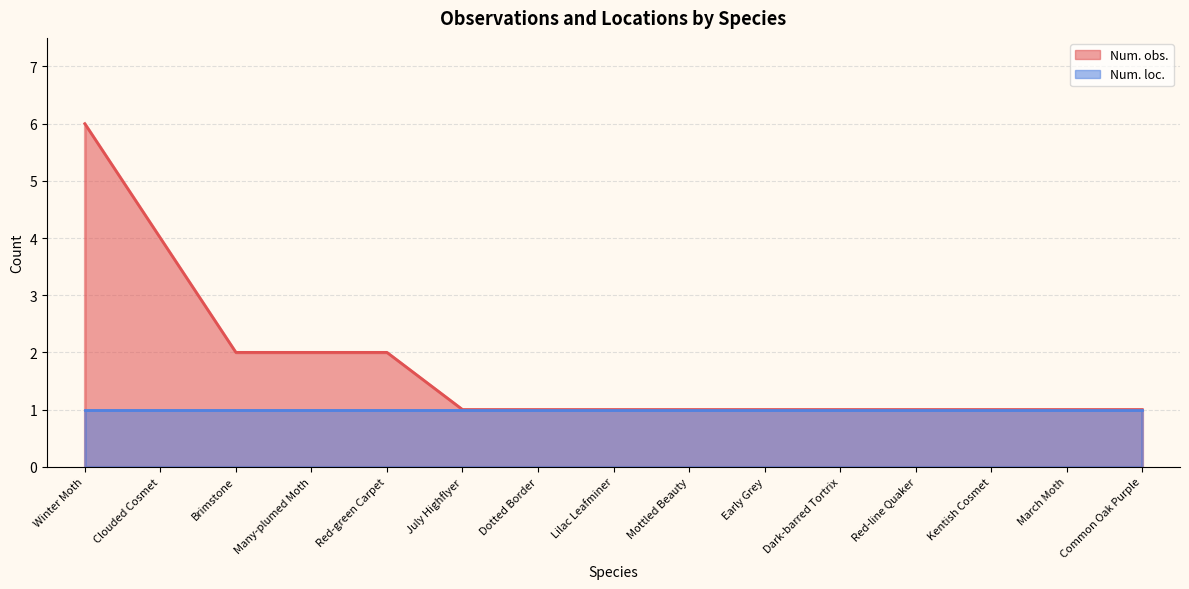

Which has a higher value, Dotted Border or Clouded Cosmet?

Clouded Cosmet